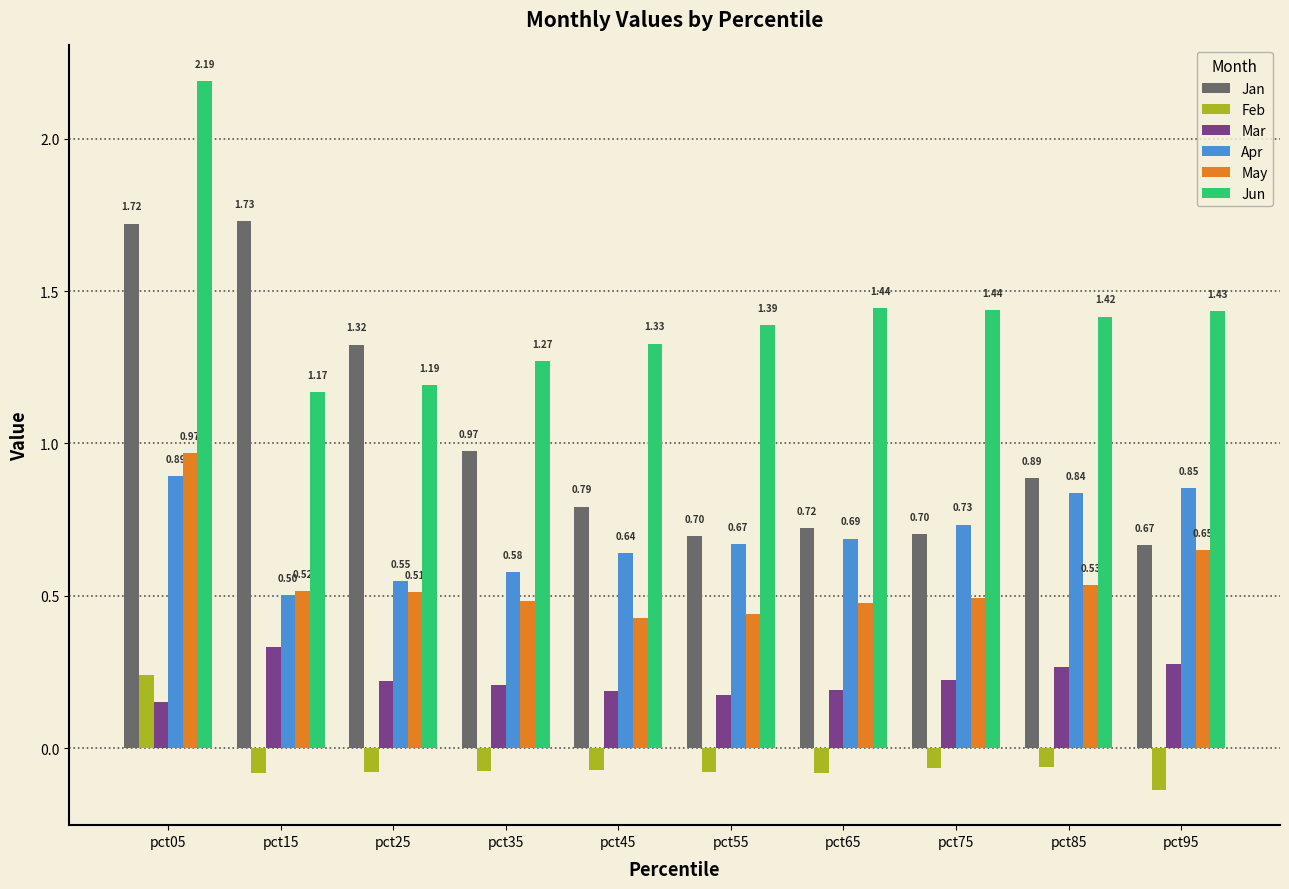

Is the value of Mar at pct05 greater than the value of Feb at pct85?

Yes